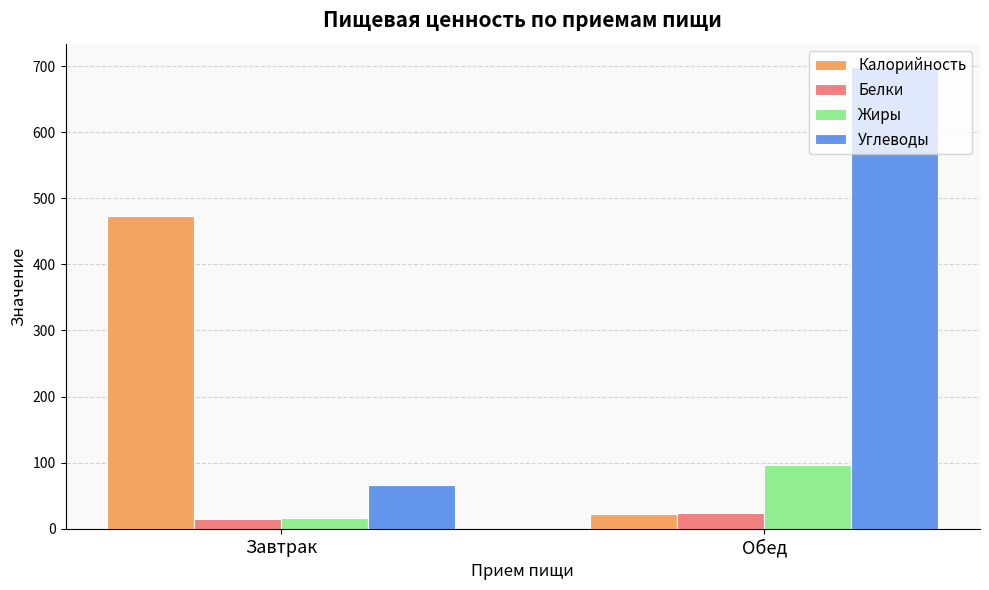

Which label corresponds to the largest value in the chart?

Обед